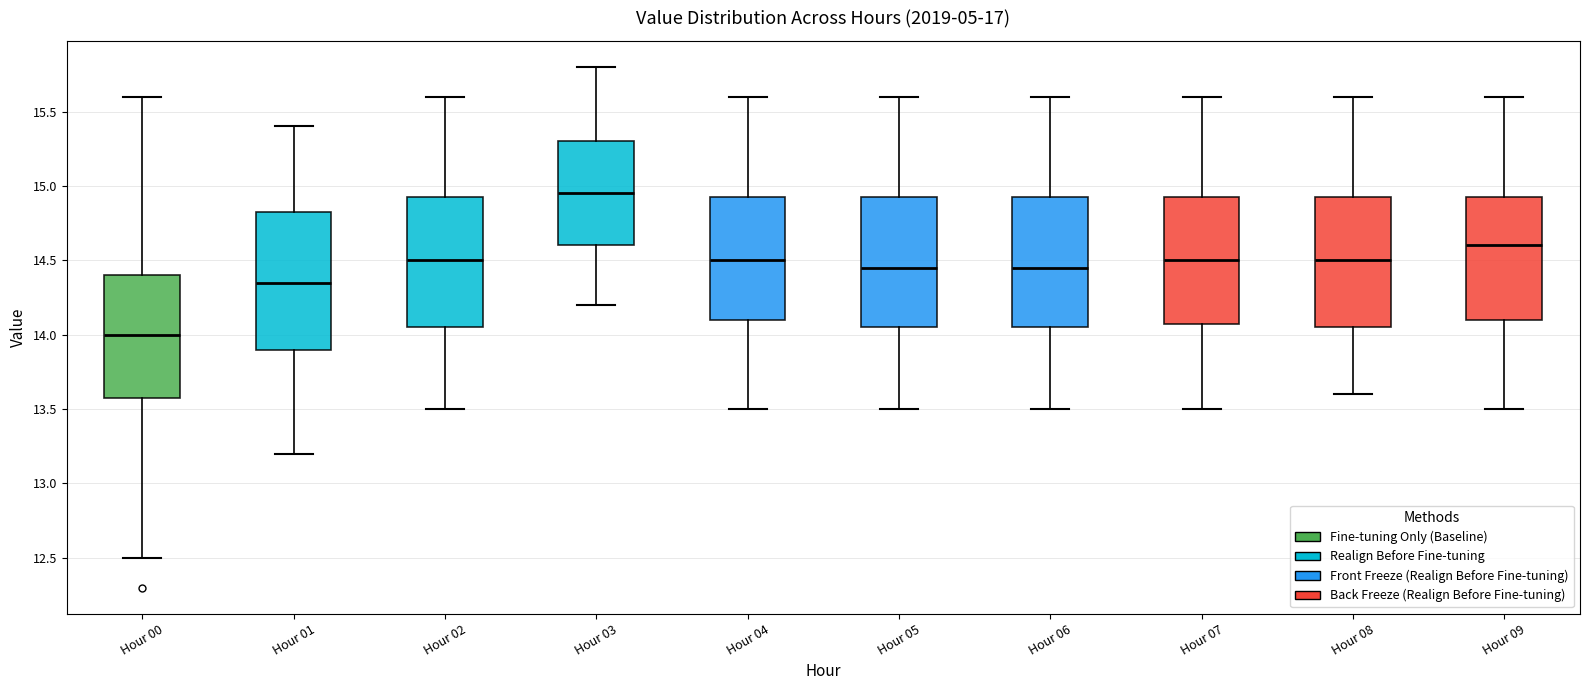

Which box has the highest median line?

Hour 03